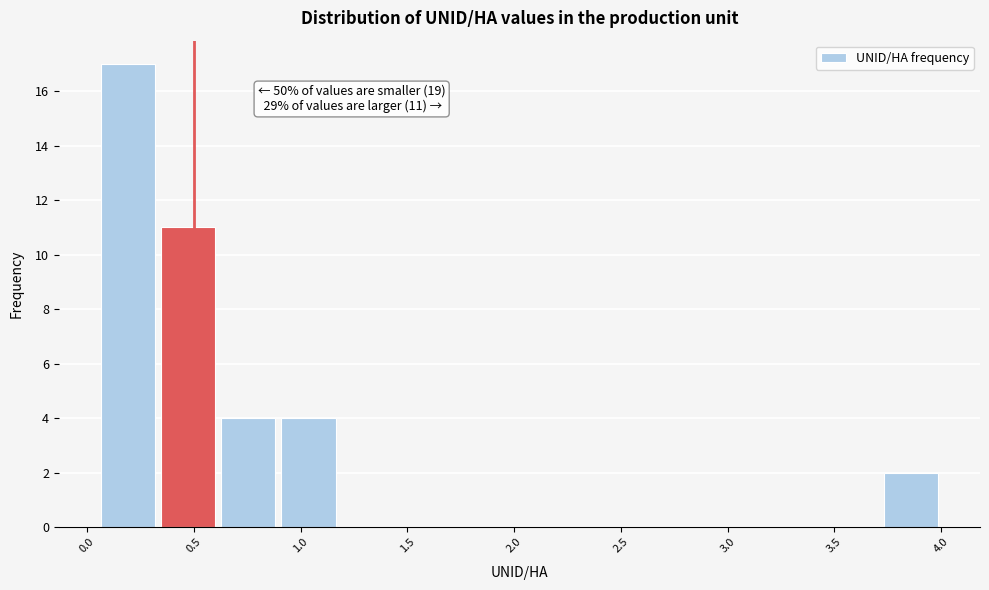

Over which range of the x-axis is the bar tallest?

0.05 to 0.35